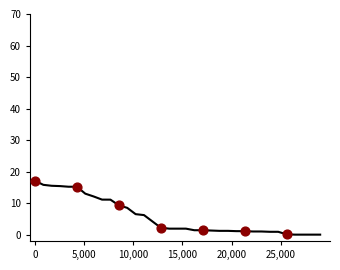

What is the greatest value displayed?

17.1